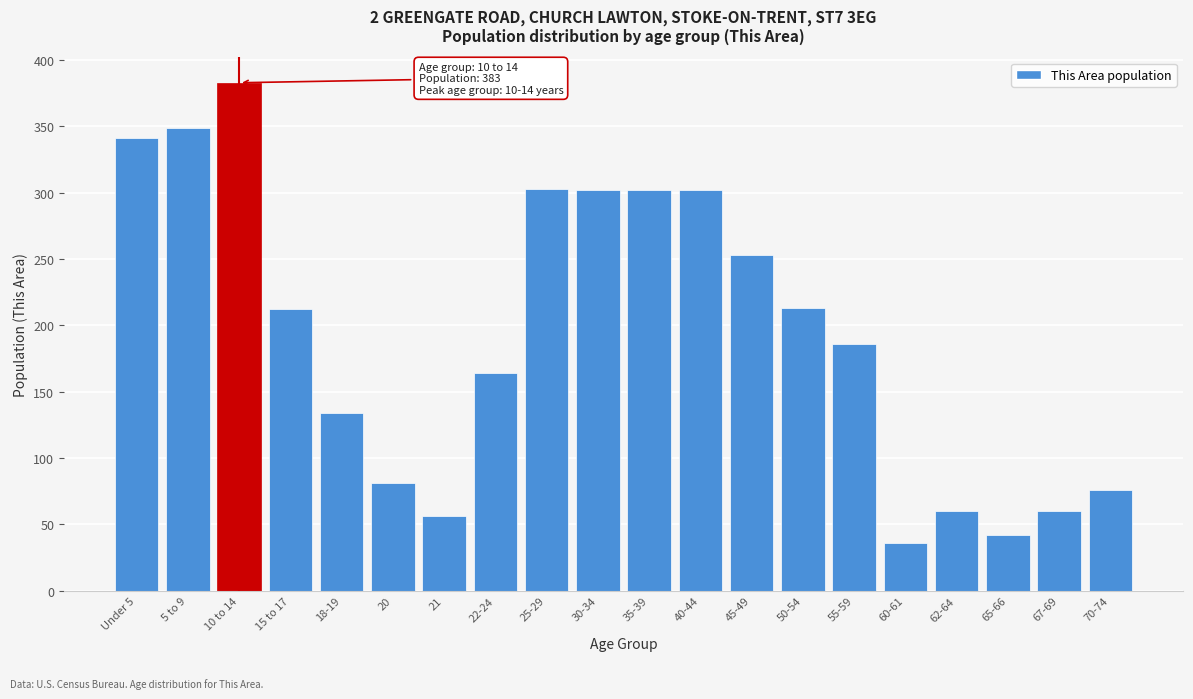

What value does the data have at 10 to 14, to the nearest 5?

385